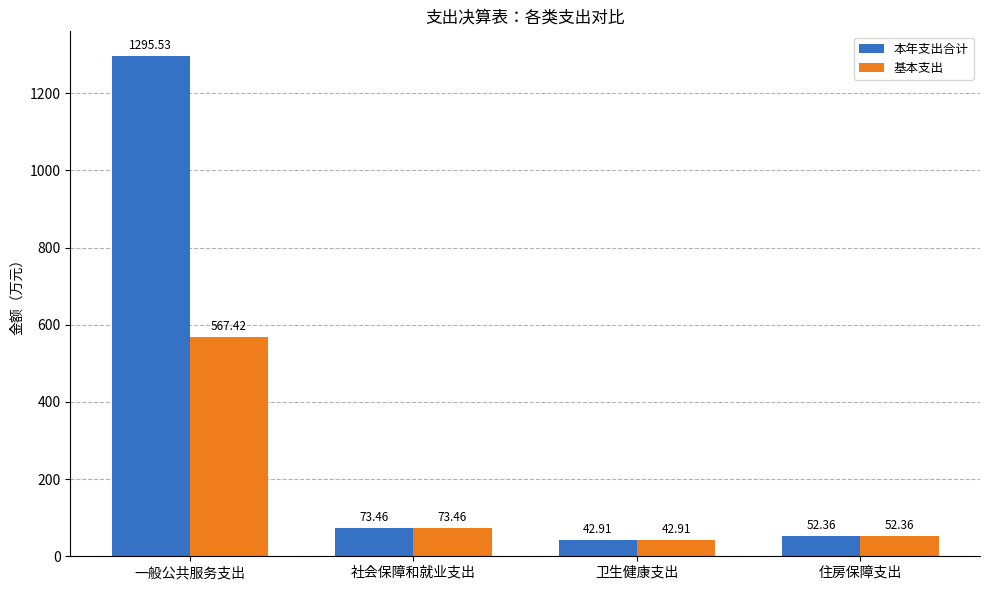

Which series has the largest total across all categories?

本年支出合计